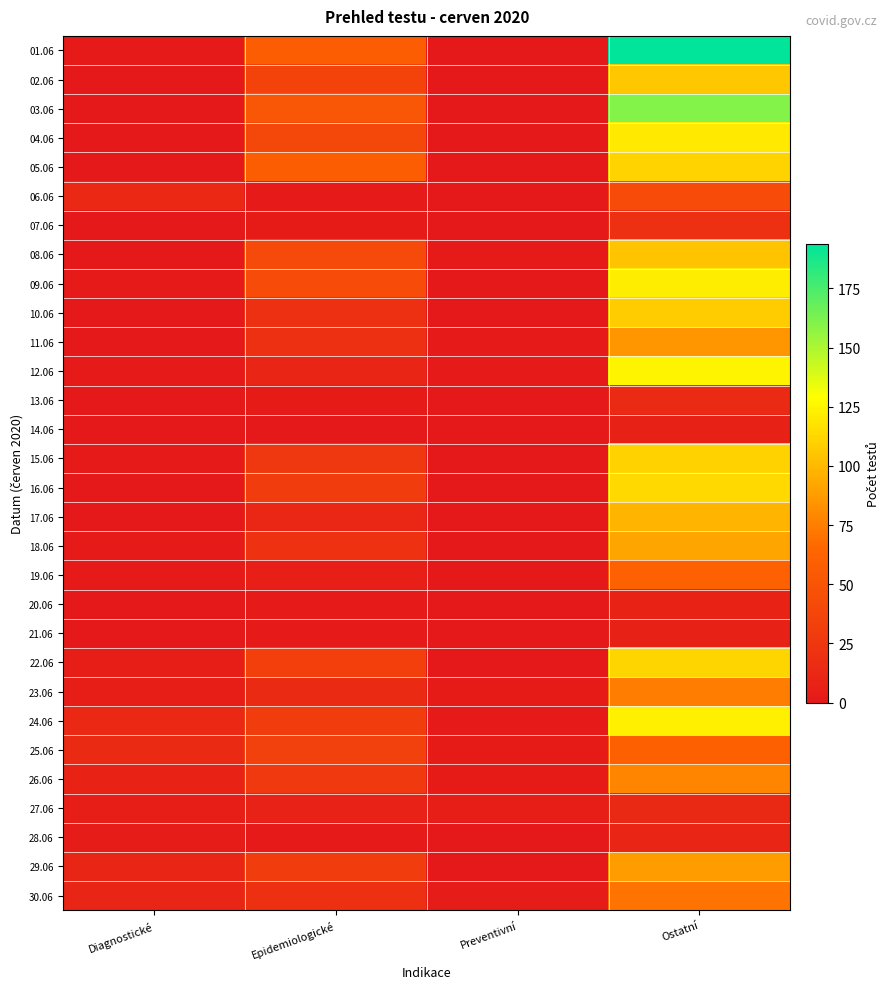

At how many categories does at least one series exceed 109?

1